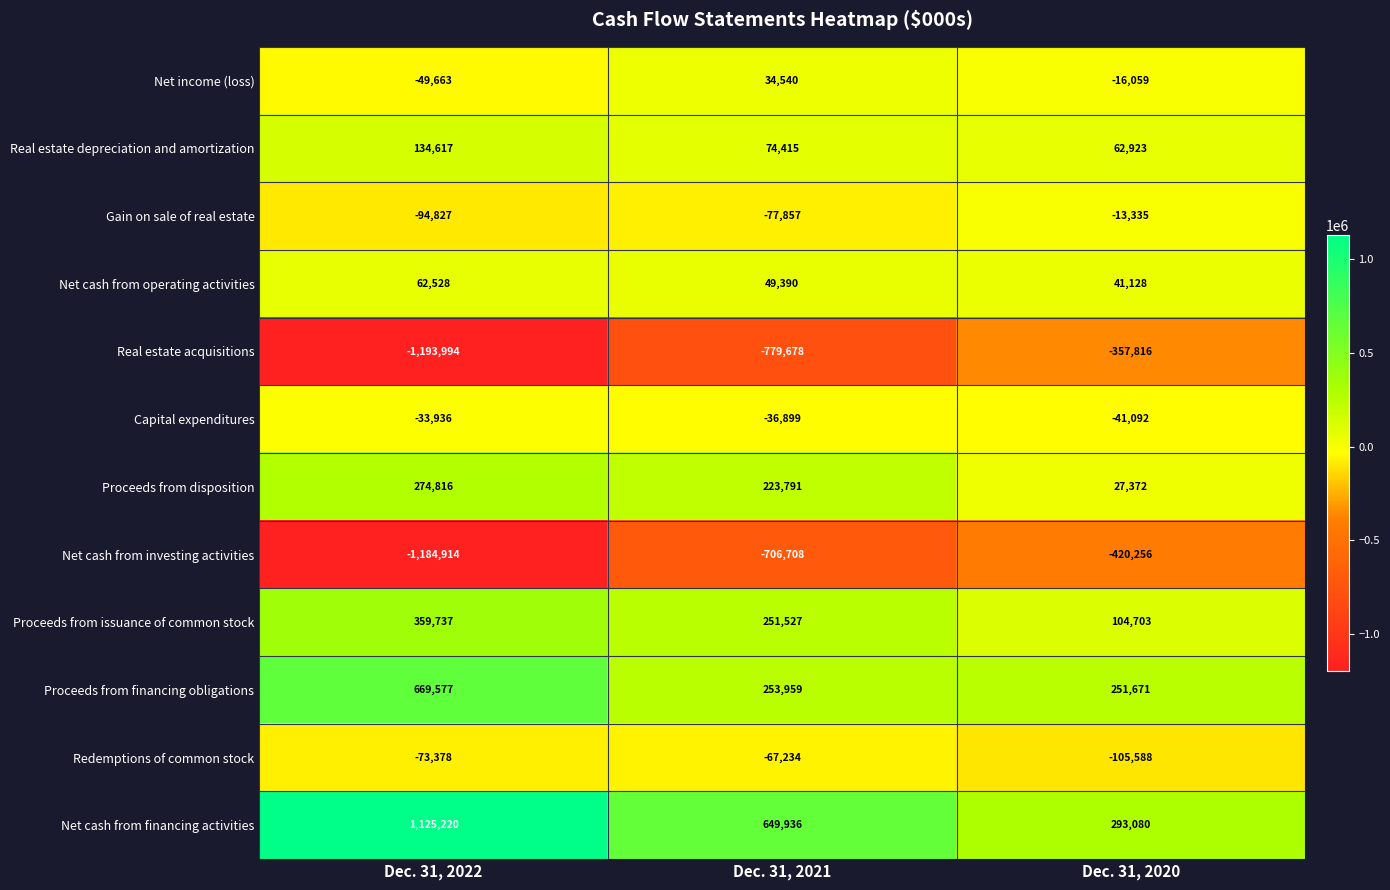

At which category is the sum across all series the highest?

Dec. 31, 2022